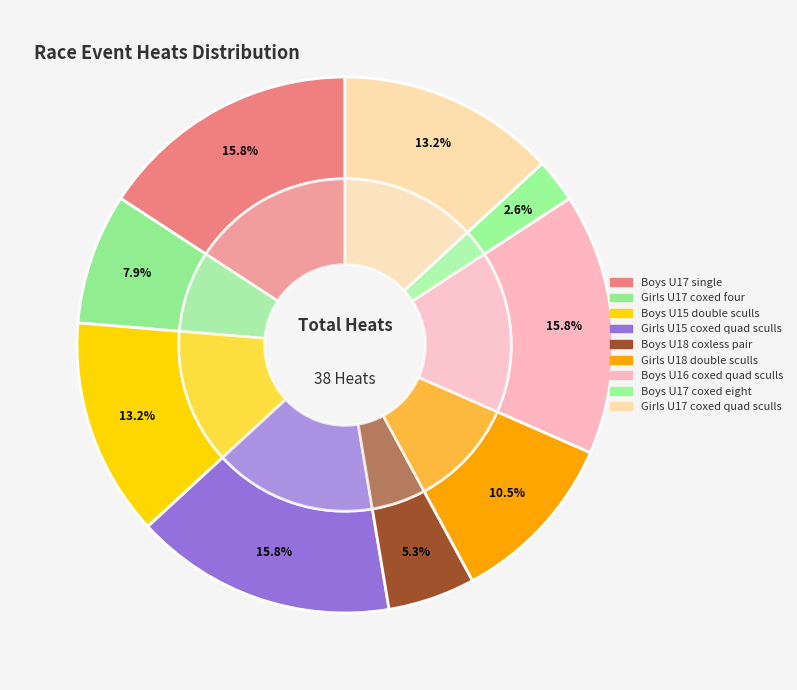

What is the smallest slice in the pie chart?

Boys U17 coxed eight